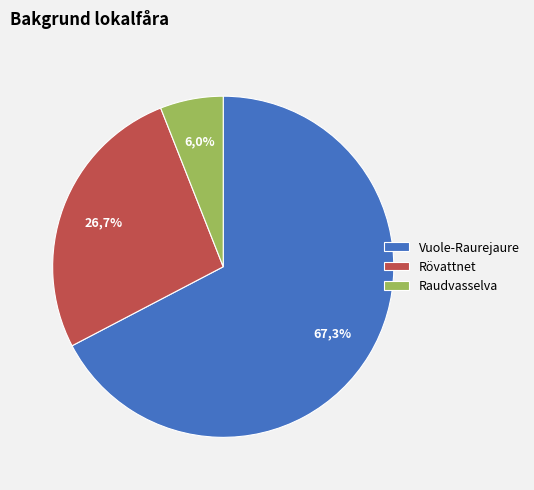

Is there any slice that represents more than half of the pie?

Yes